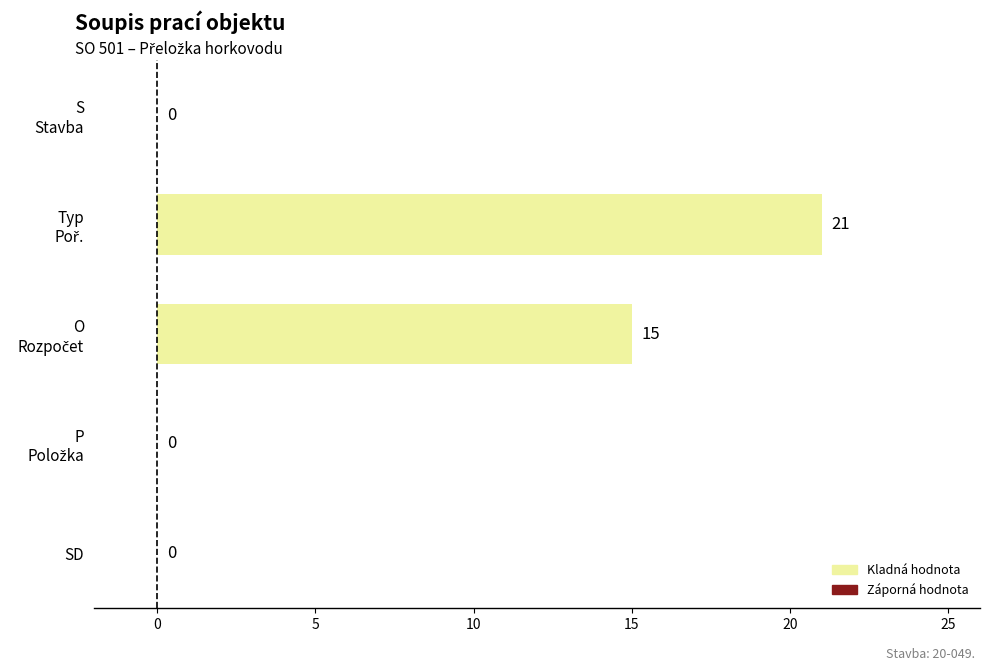

What is the greatest value displayed?

21